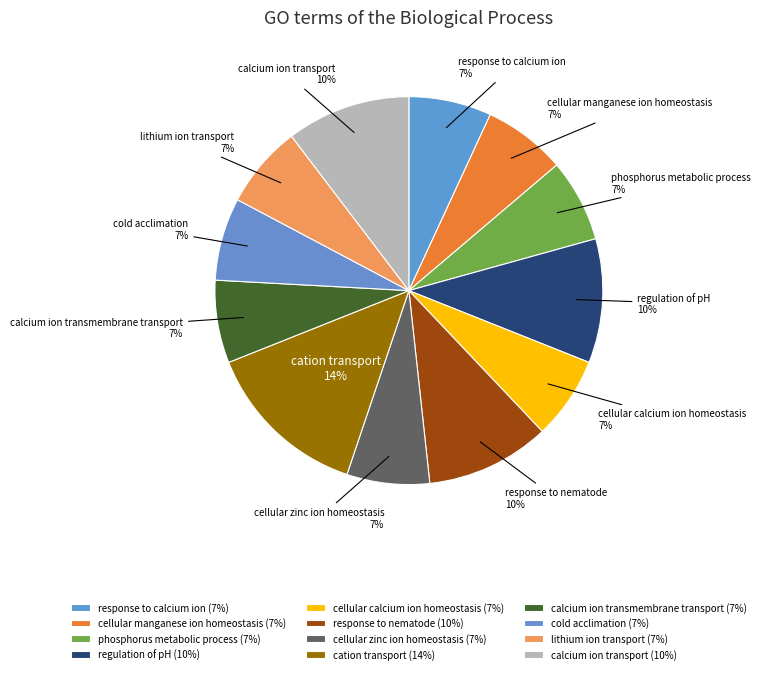

To the nearest percent, what is the combined percentage of calcium ion transmembrane transport and cellular manganese ion homeostasis?

14%